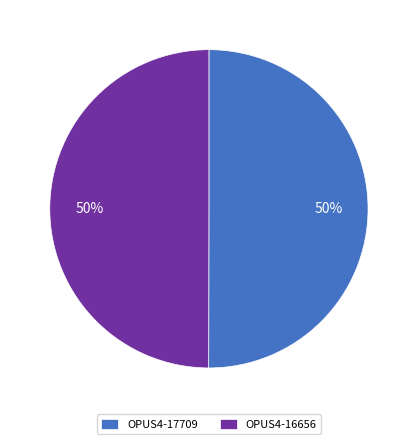

How many segments does this pie chart have?

2